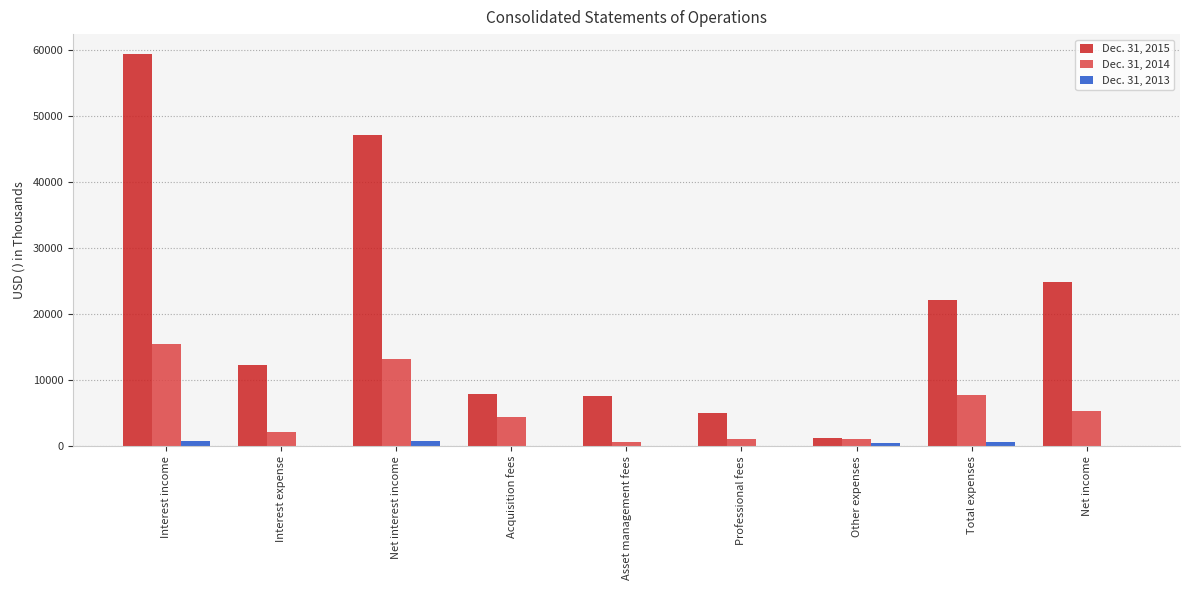

The Dec. 31, 2015 series shows 4997 at Professional fees. True or false?

True